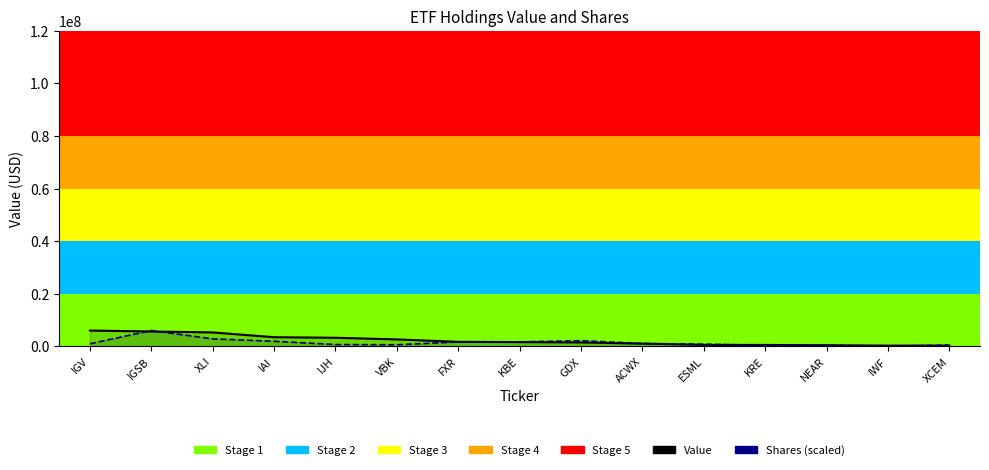

What is the sum of all Shares (scaled) values?

21569117.7